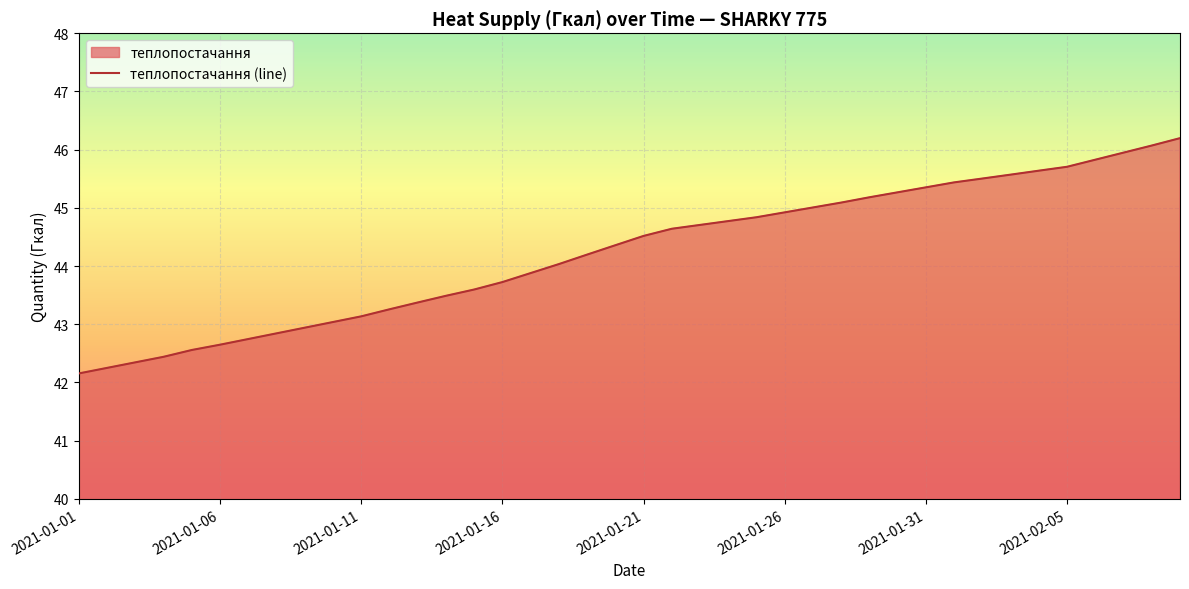

What is the minimum value shown in the chart?

42.2